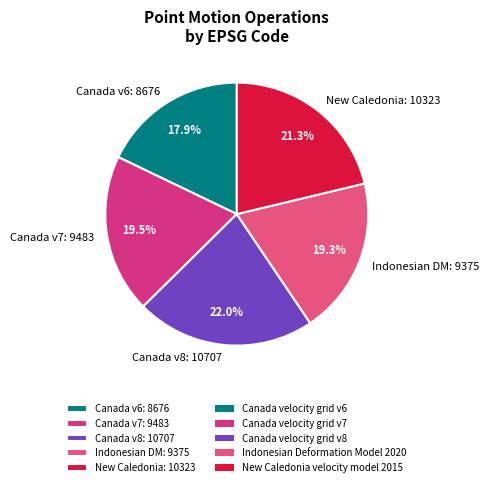

Combined, do Canada v7: 9483 and Canada v6: 8676 account for over 50%?

No